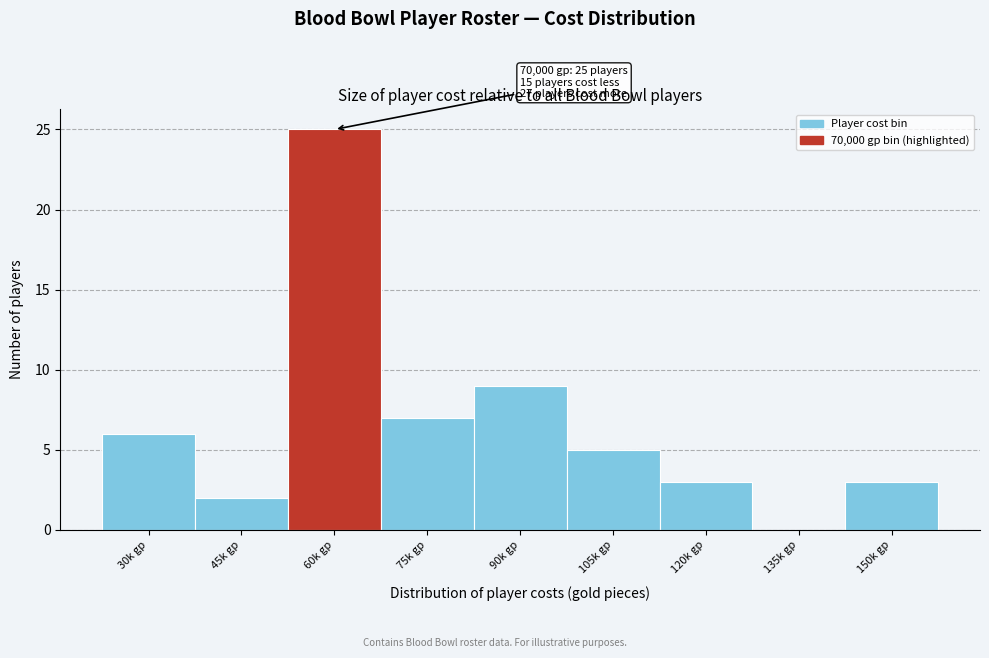

Reading left to right, extract all data points from this chart.

30k gp=6	45k gp=2	60k gp=25	75k gp=7	90k gp=9	105k gp=5	120k gp=3	135k gp=0	150k gp=3